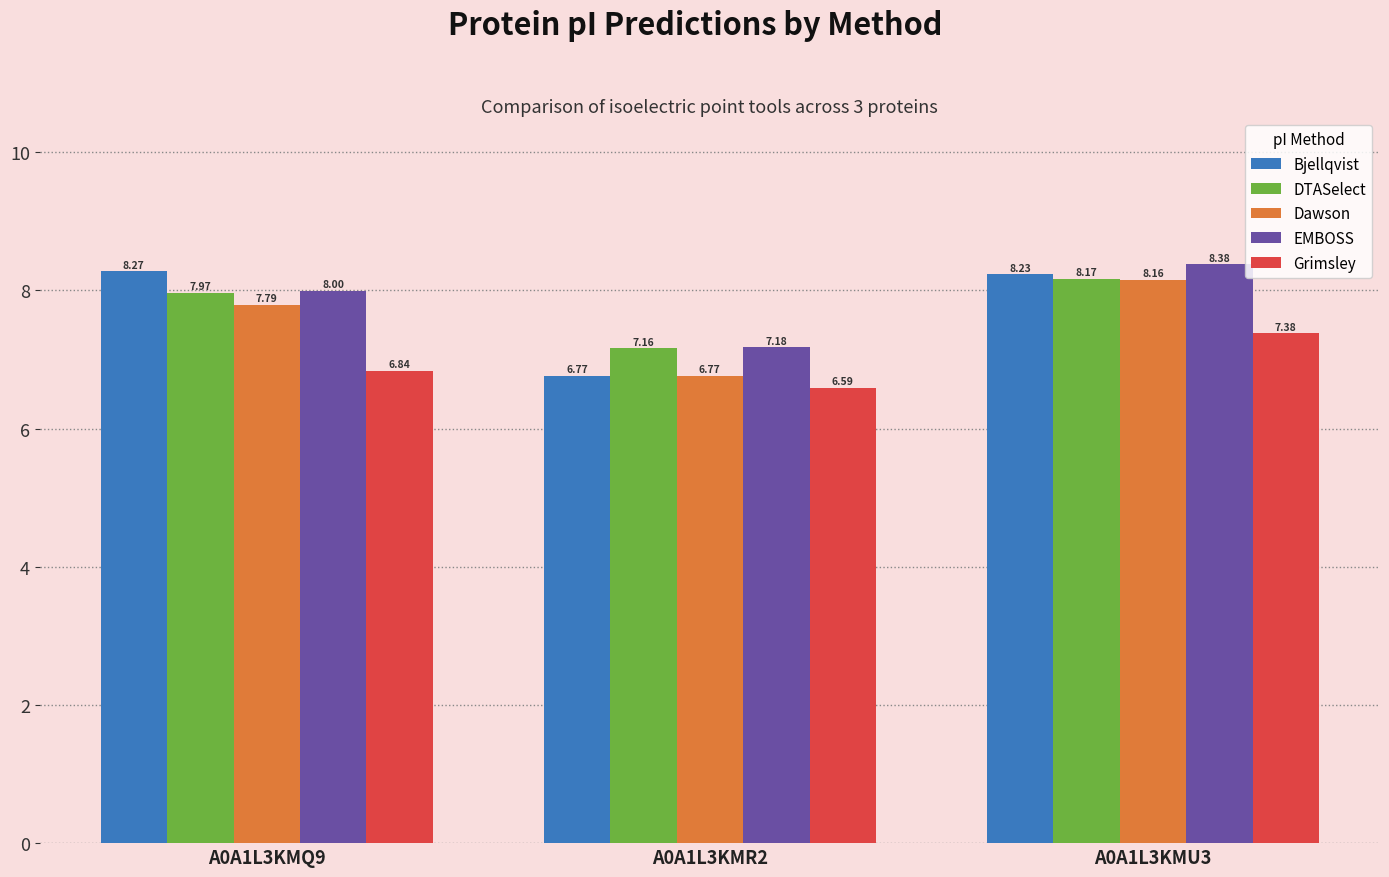

Which label corresponds to the largest value in the chart?

A0A1L3KMU3